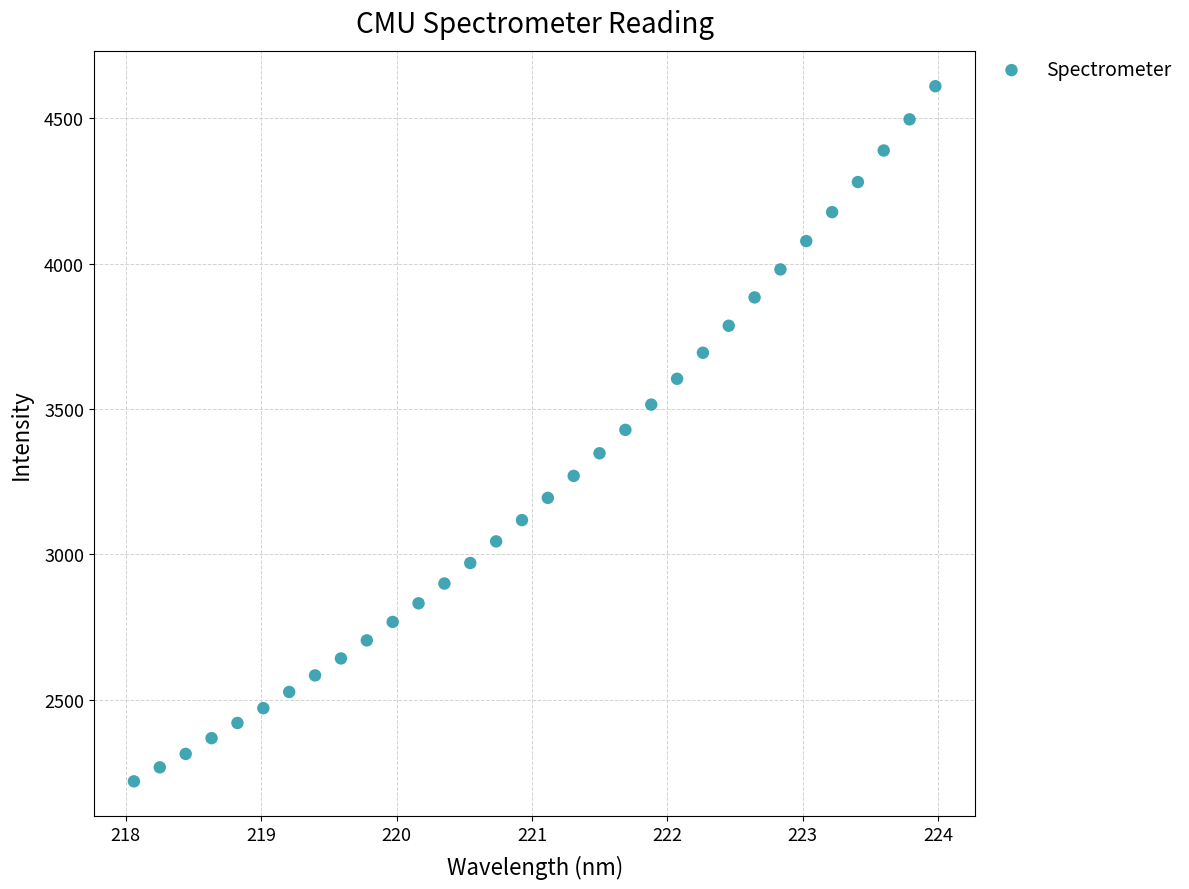

What is the range of X values (max minus min)?

5.9